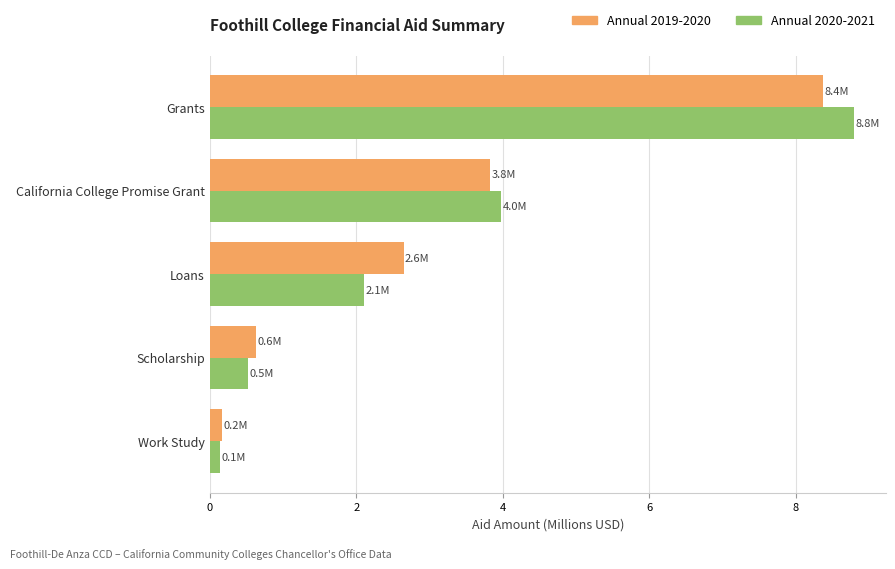

How many values in the Annual 2020-2021 series exceed 2?

3